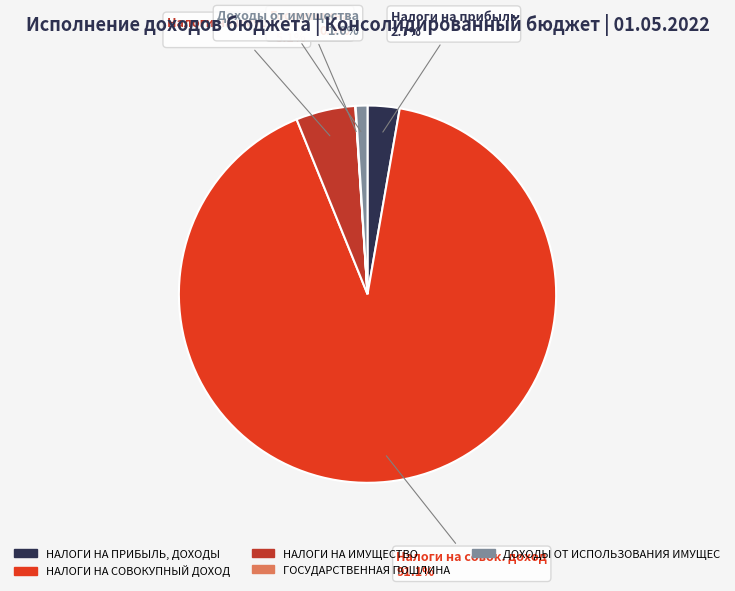

To the nearest percent, what is the average slice percentage?

20%